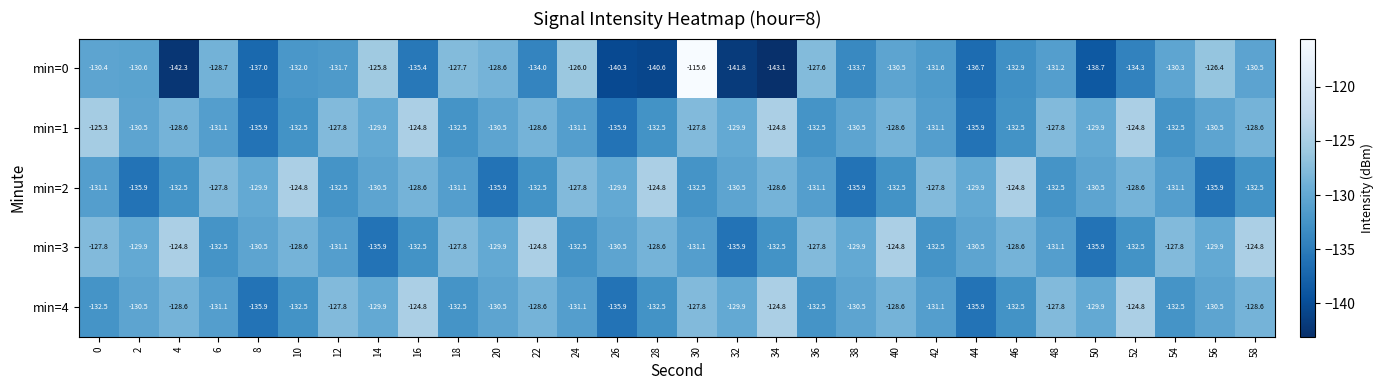

What is the sum of the min=2 values at 20 and 44?

-265.8